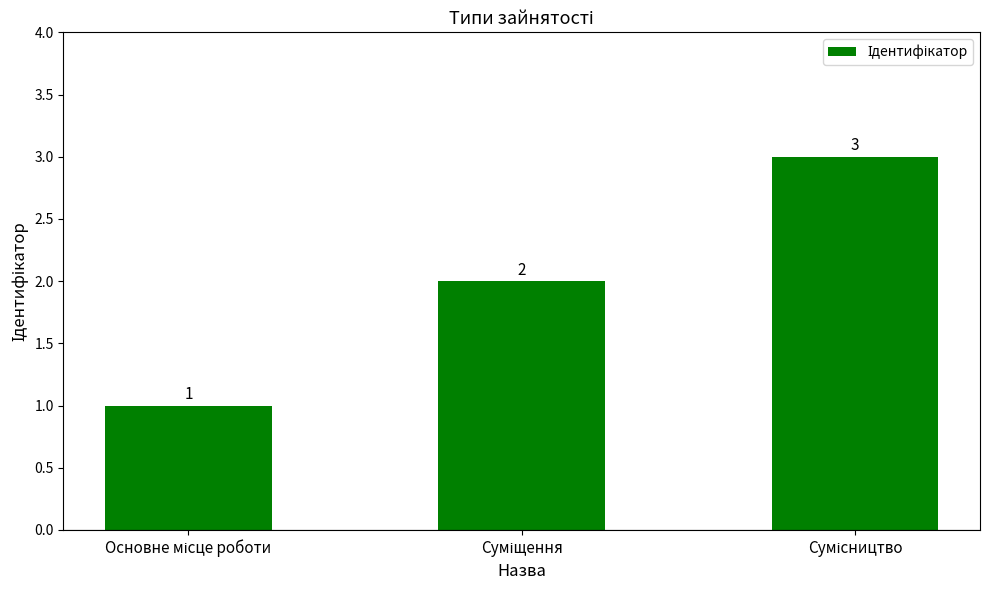

How many values are between 1 and 3?

3